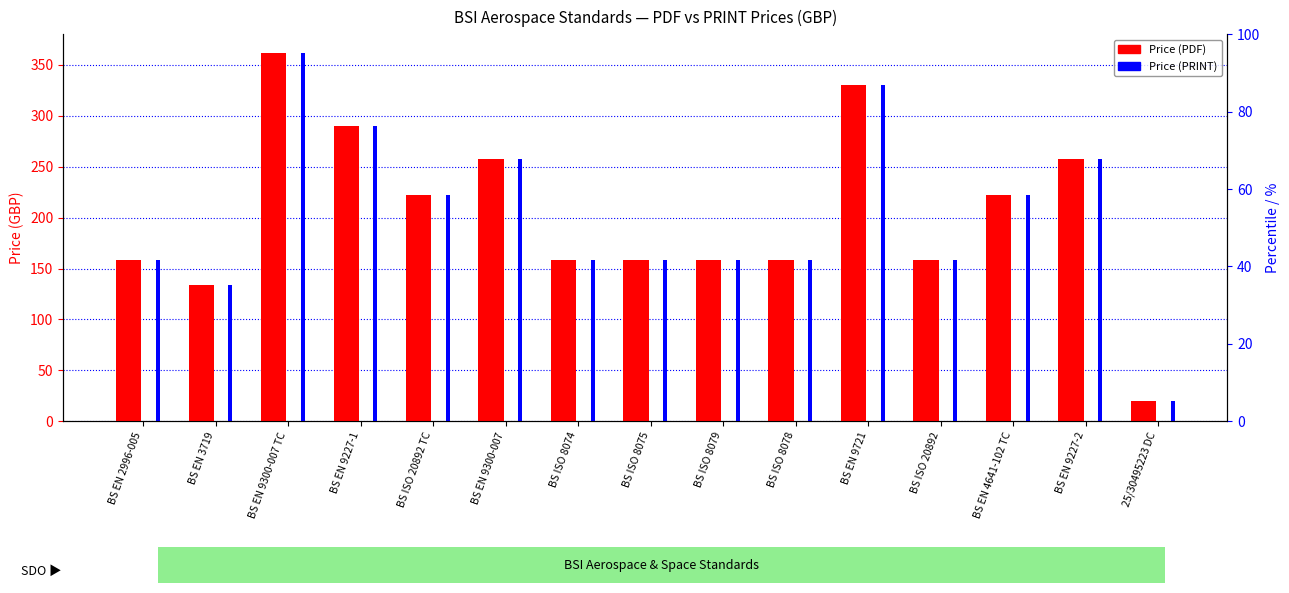

True or false: Price (PRINT) has a value of 222 at BS EN 4641-102 TC.

True